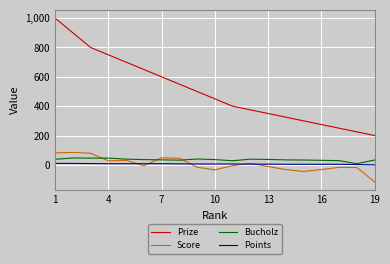

Does the chart have visible grid lines?

Yes